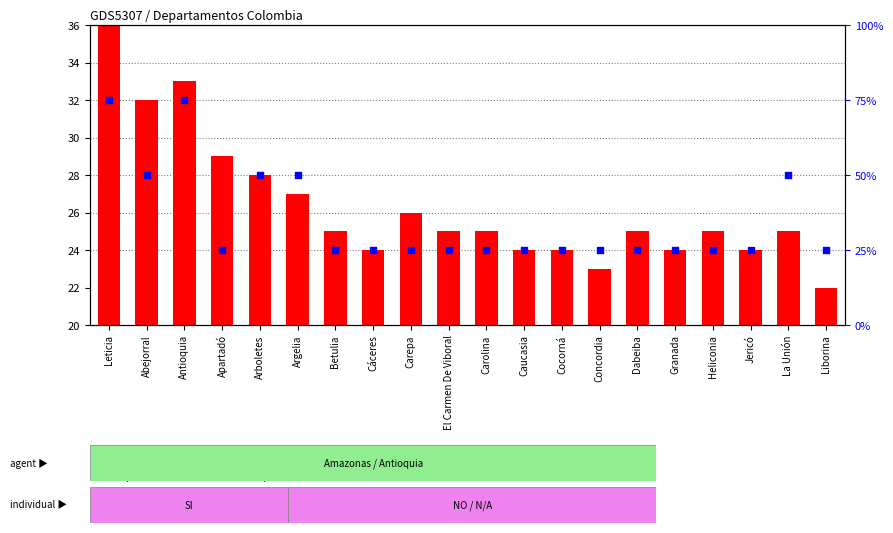

Which series has the largest Y range (max minus min)?

percentile rank within the sample